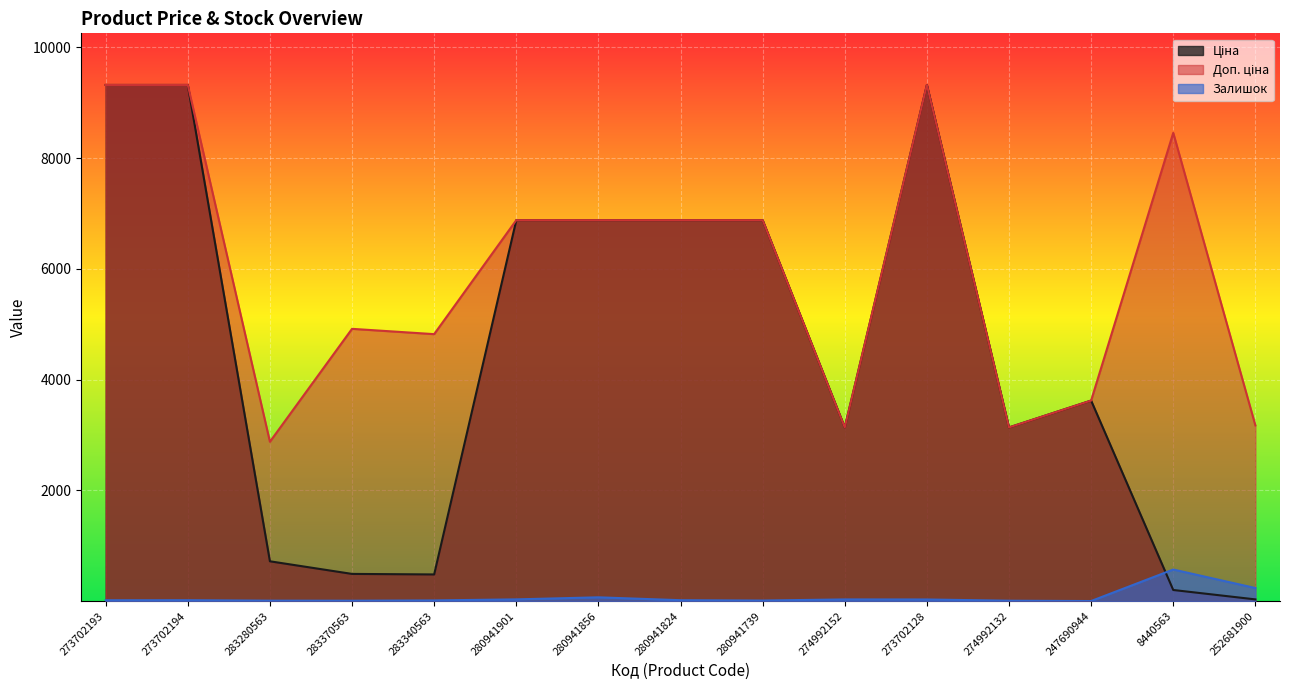

At which category is the sum across all series the highest?

273702128